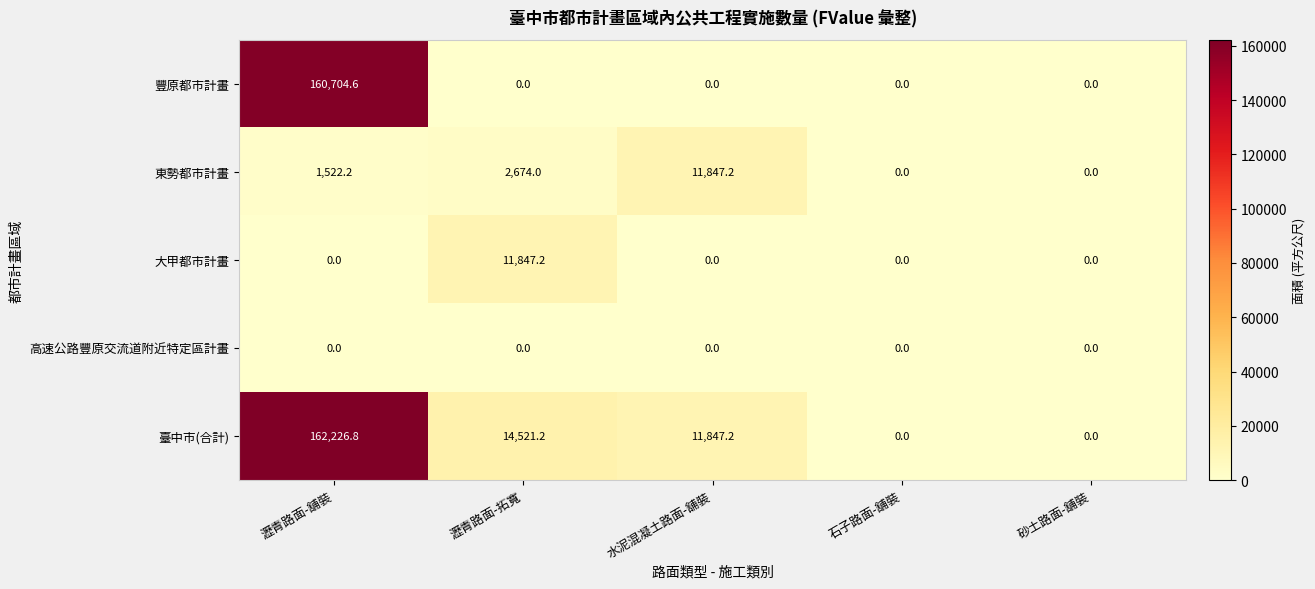

Which category has the highest value in the 豐原都市計畫 series?

瀝青路面-舖裝